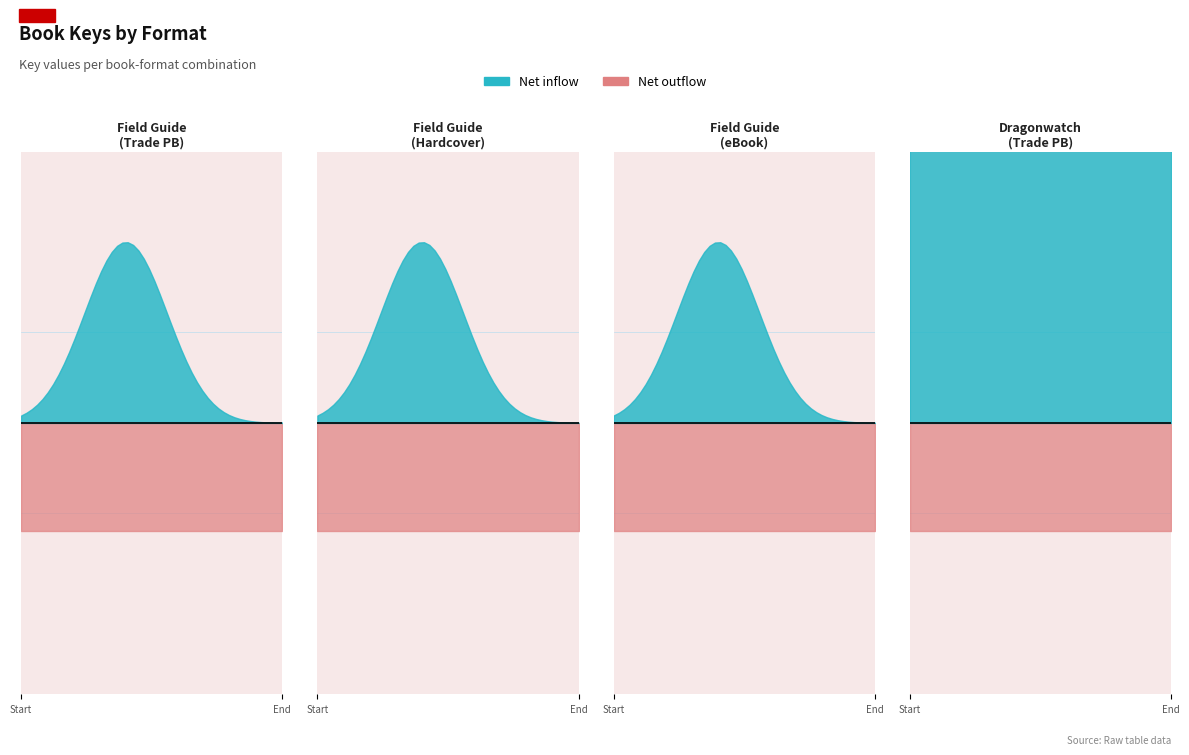

Which label corresponds to the largest value in the chart?

Trade Paperback (Dragonwatch)